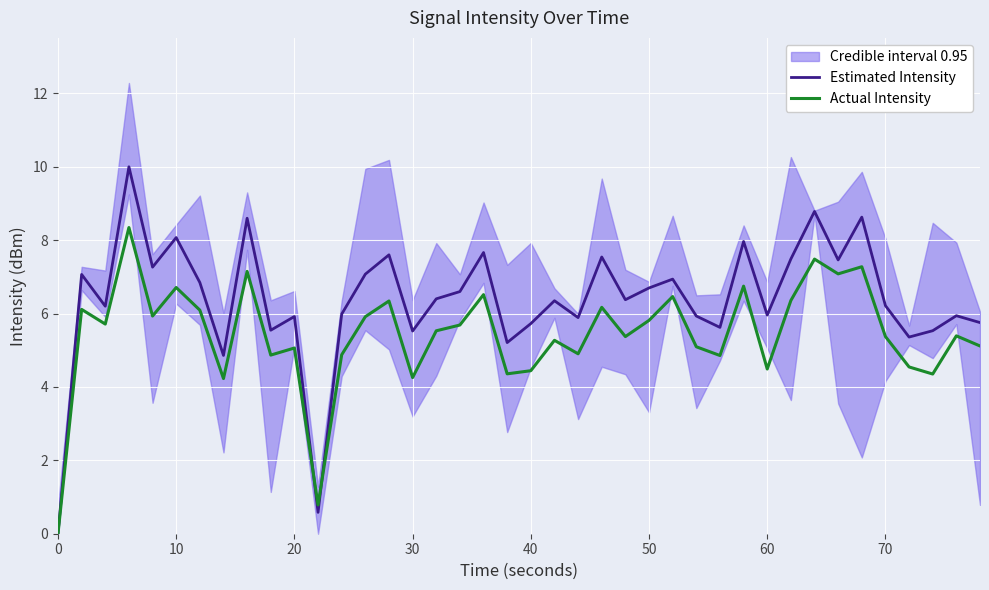

True or false: Actual Intensity and Estimated Intensity cross at least once.

True